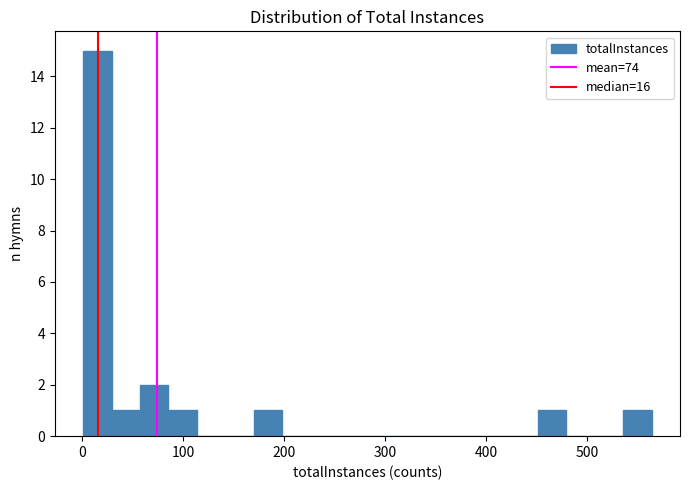

Around what value on the x-axis is the tallest bar? Give the approximate position of its centre, as read against the axis.

20